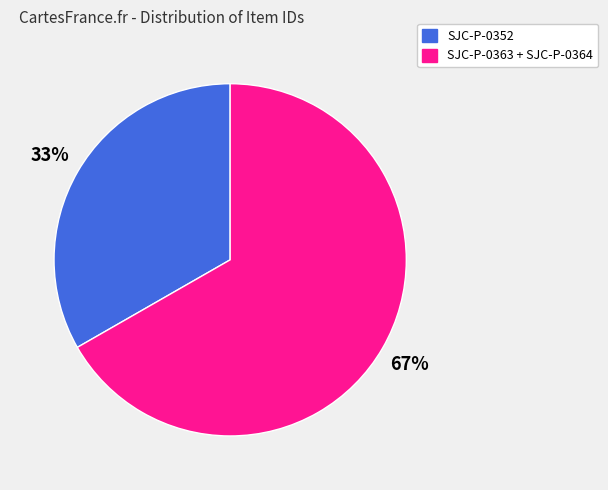

Is there a majority slice in this chart?

Yes